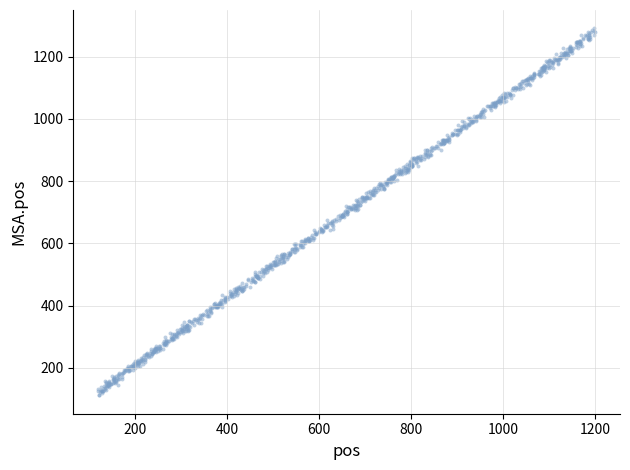

What is the range of Y values (max minus min)?

1178.5